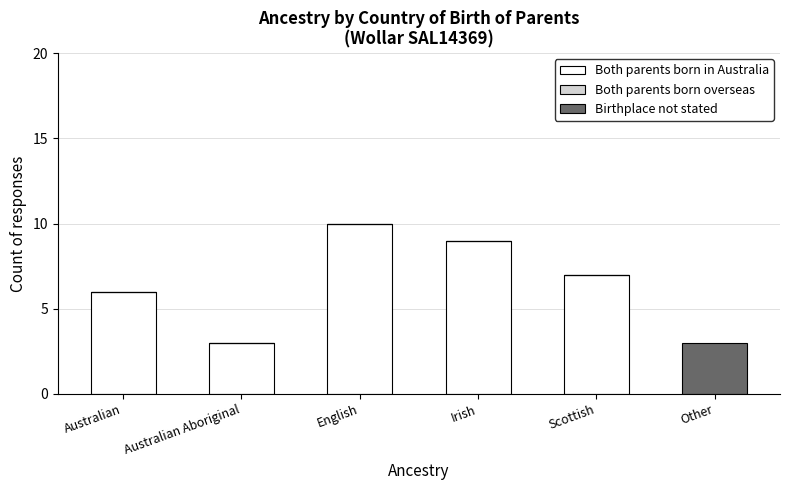

The Both parents born in Australia series shows 6 at Australian. True or false?

True